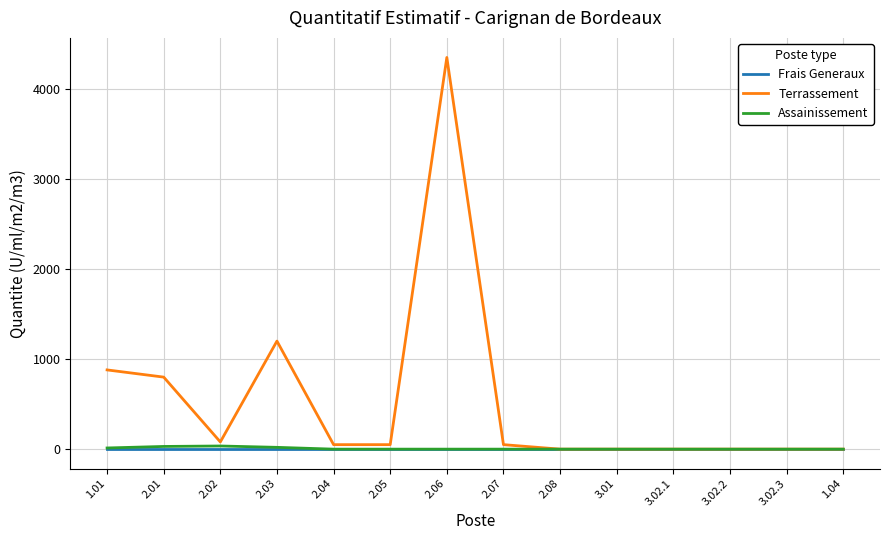

At which category is the sum across all series the highest?

2.06